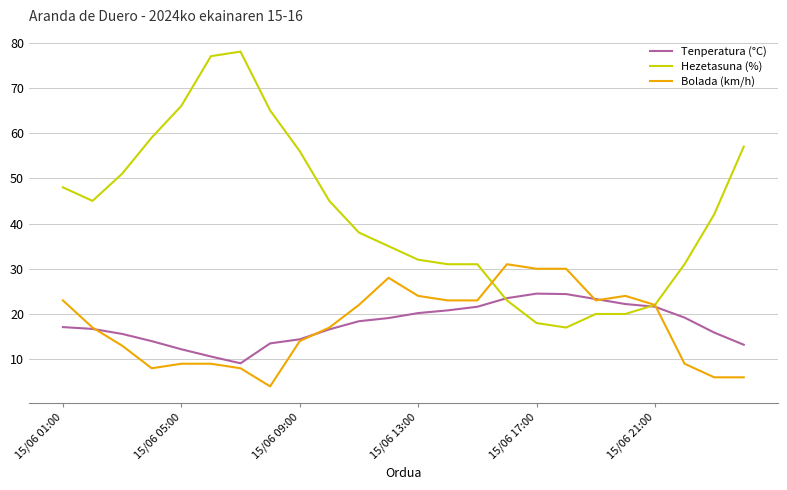

List the series in order of their peak value, highest first.

Hezetasuna (%), Bolada (km/h), Tenperatura (°C)